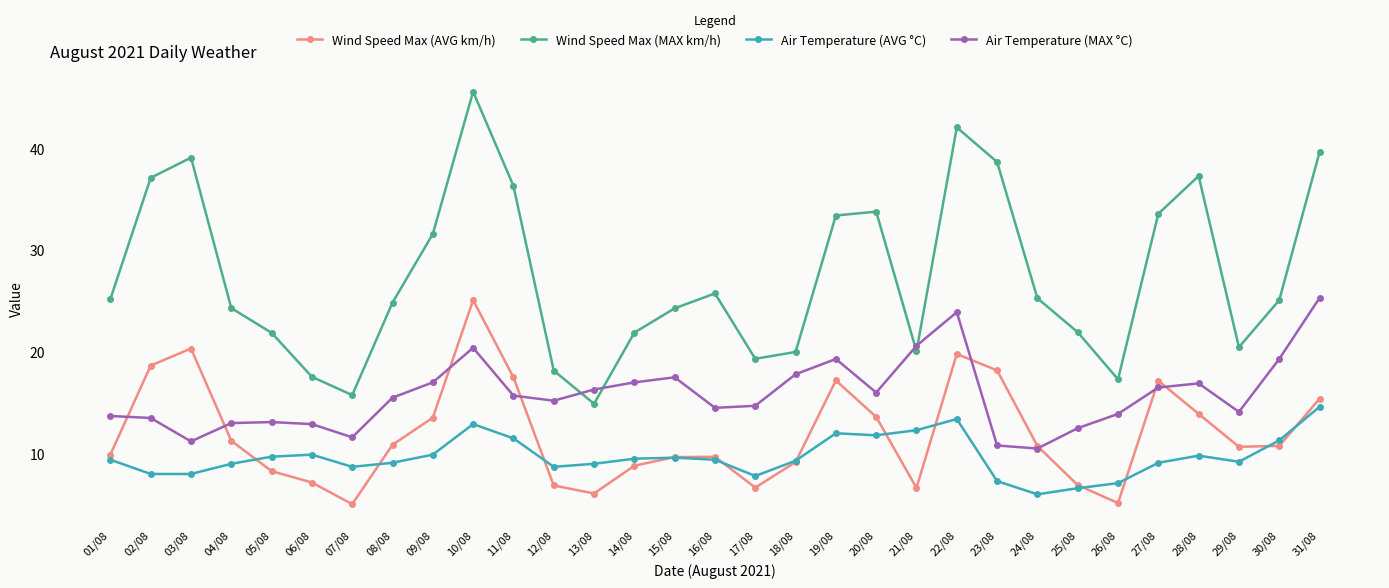

Which series has the largest total across all categories?

Wind Speed Max (MAX km/h)